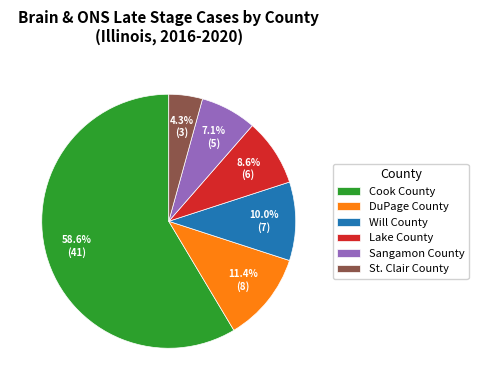

Count the number of slices in the pie.

6